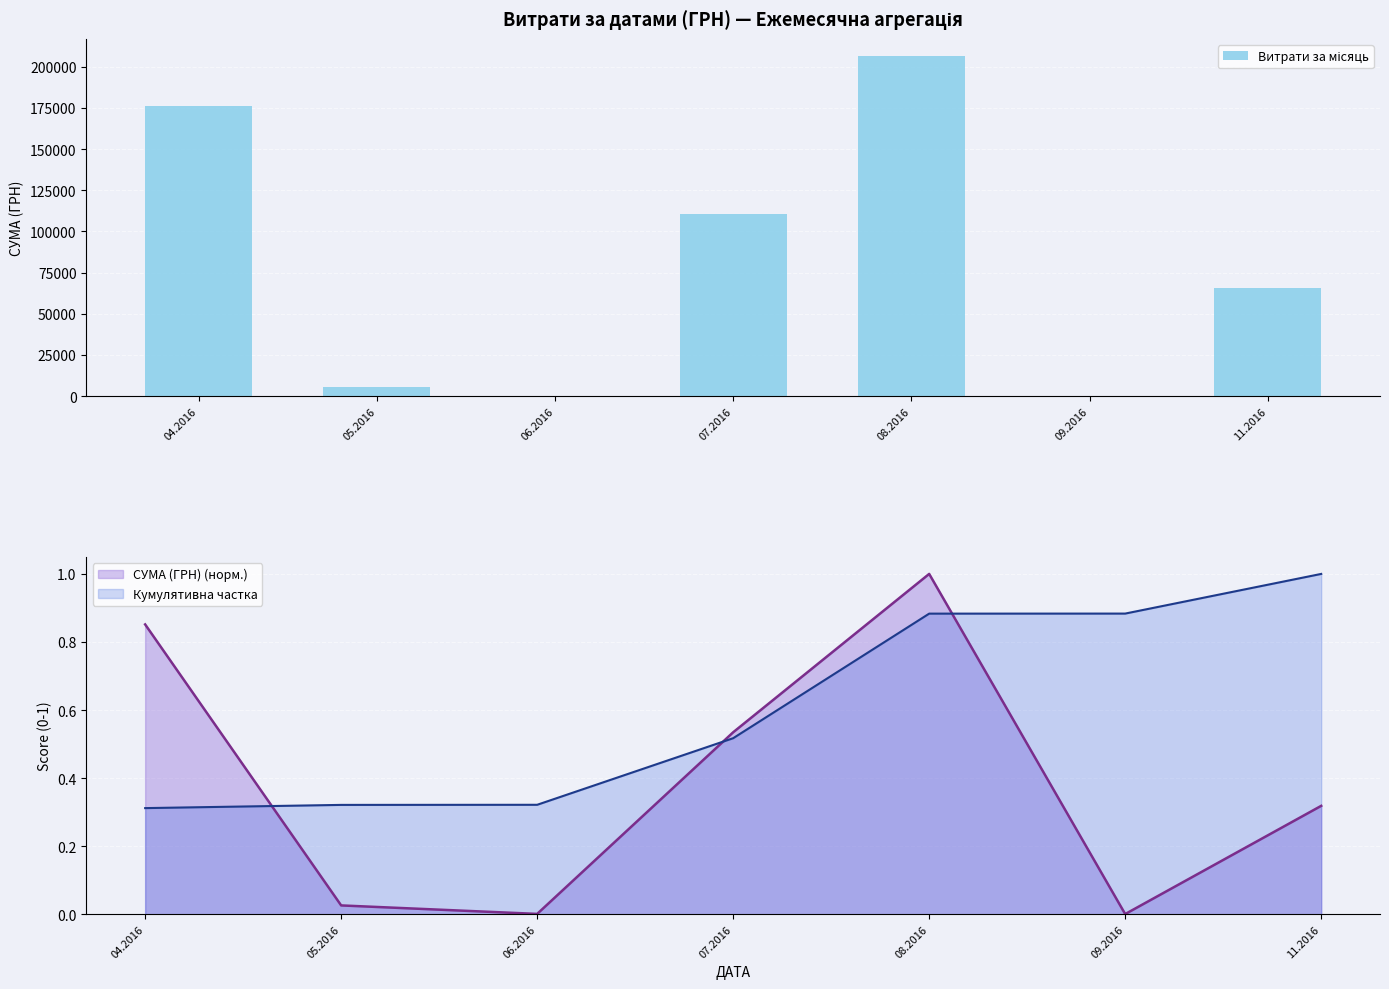

Reading left to right, transcribe all the data shown in this chart.

Витрати за місяць: 175966.3	5328.0	176.0	110467.3	206631.6	84.5	65790.6
СУМА (ГРН) (норм.): 0.9	0.0	0.0	0.5	1.0	0.0	0.3
Кумулятивна частка: 0.3	0.3	0.3	0.5	0.9	0.9	1.0